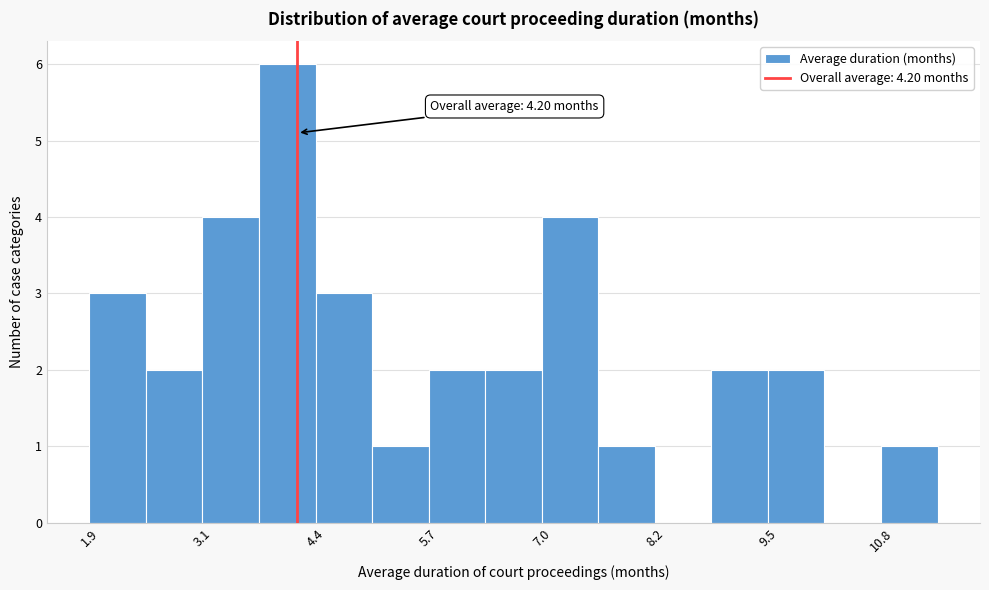

Around what value on the x-axis is the tallest bar? Give the approximate position of its centre, as read against the axis.

4.0